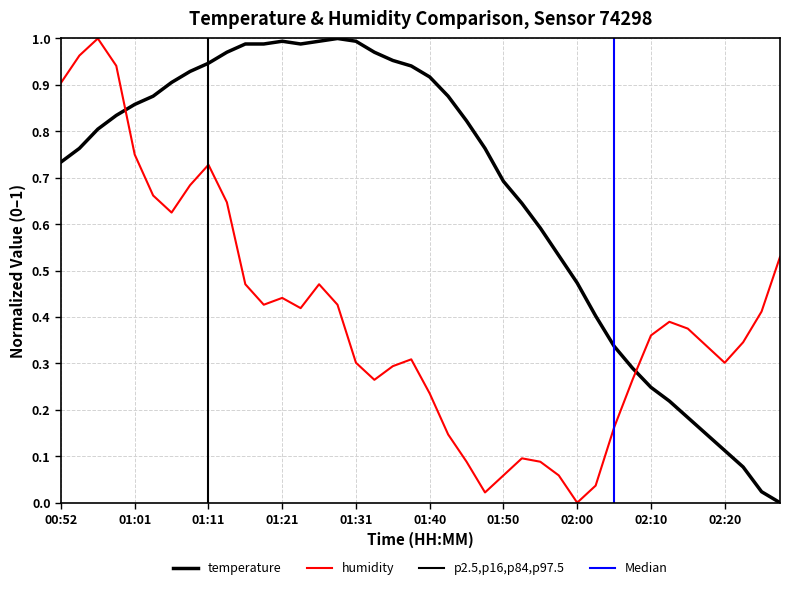

What is the difference between the highest and lowest values at 02:10?

0.1